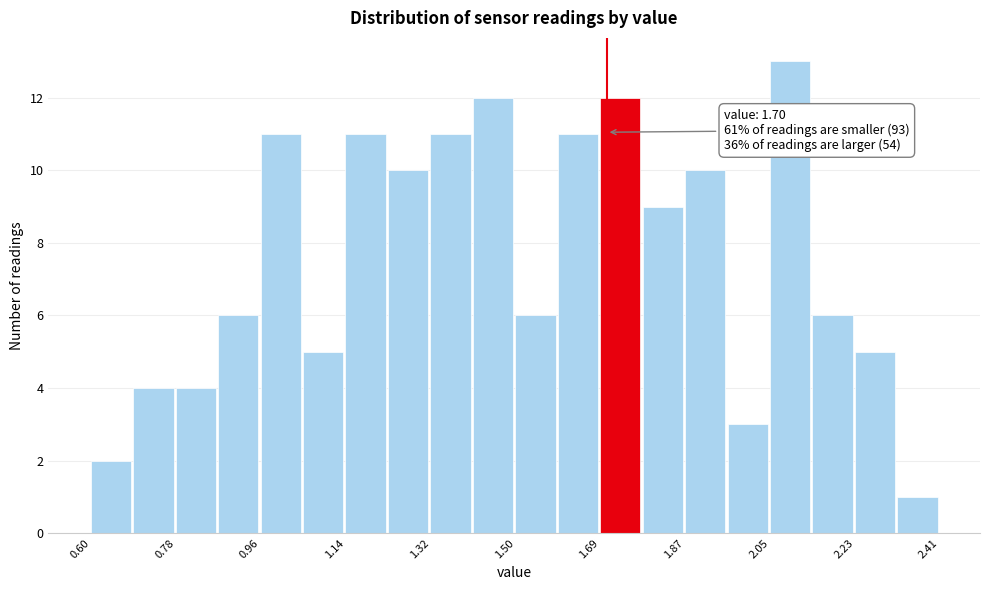

Which range on the x-axis has the tallest bar?

2.04 to 2.14